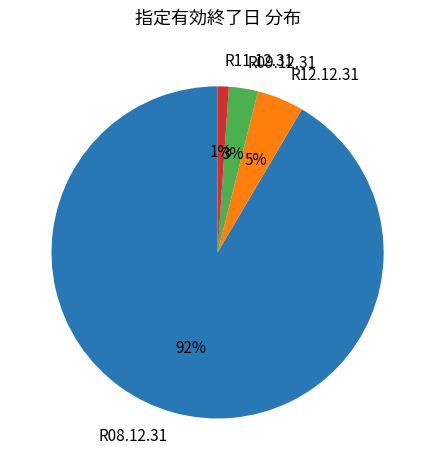

To the nearest percent, what is the difference between the largest and smallest slice percentages?

90%